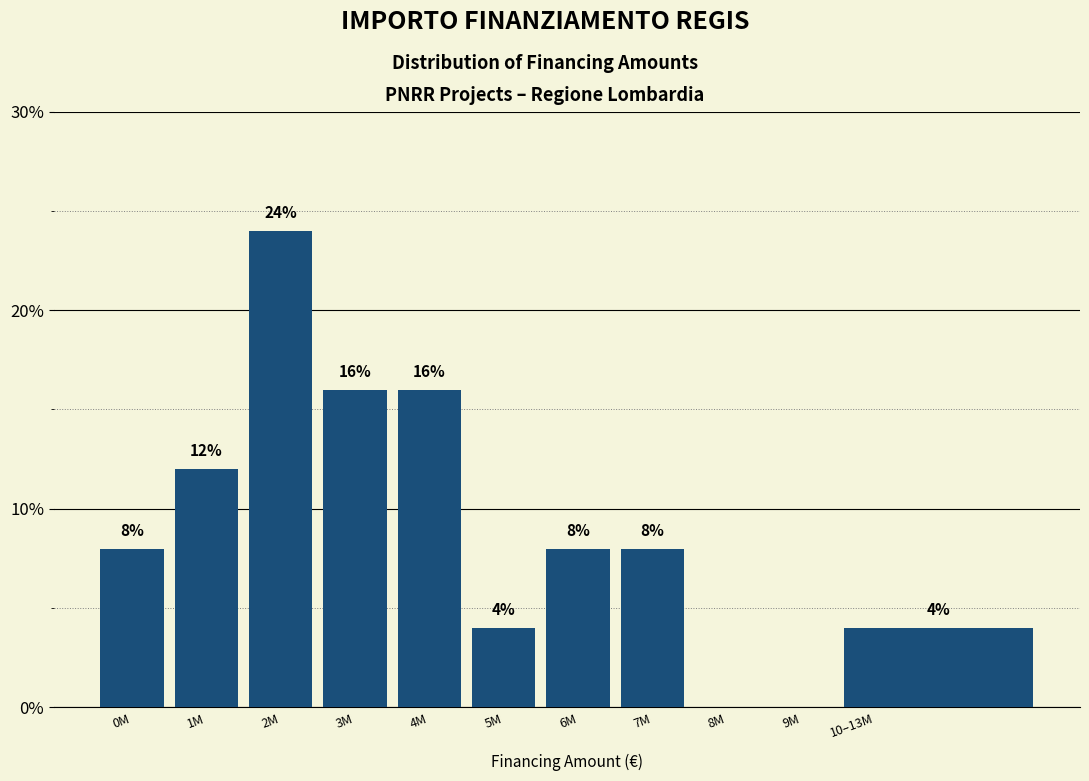

Reading right to left, list all the values displayed in this chart.

10–13M=4	9M=0	8M=0	7M=8	6M=8	5M=4	4M=16	3M=16	2M=24	1M=12	0M=8